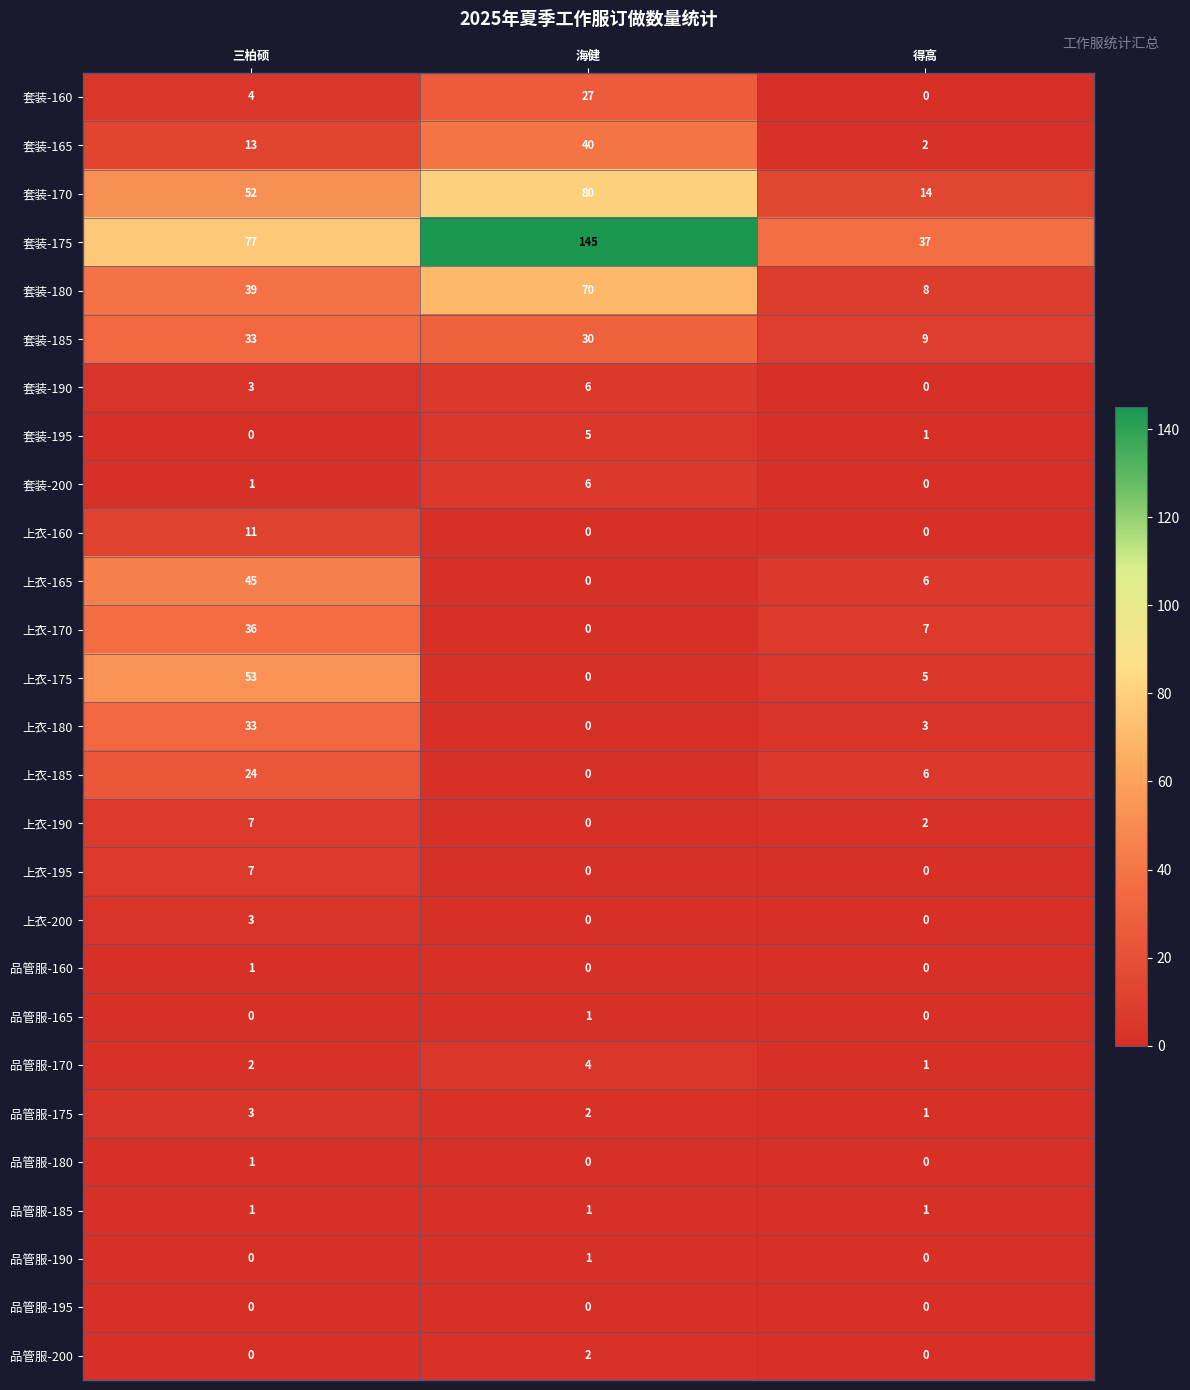

What is the sum of the 品管服-170 values at 三柏硕 and 海健?

6